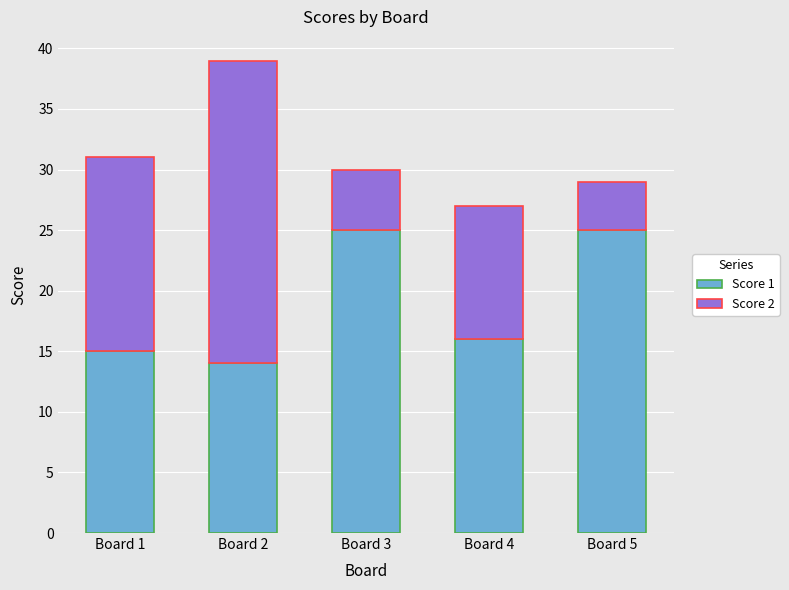

Reading right to left, list the values for the Score 1 series.

25	16	25	14	15